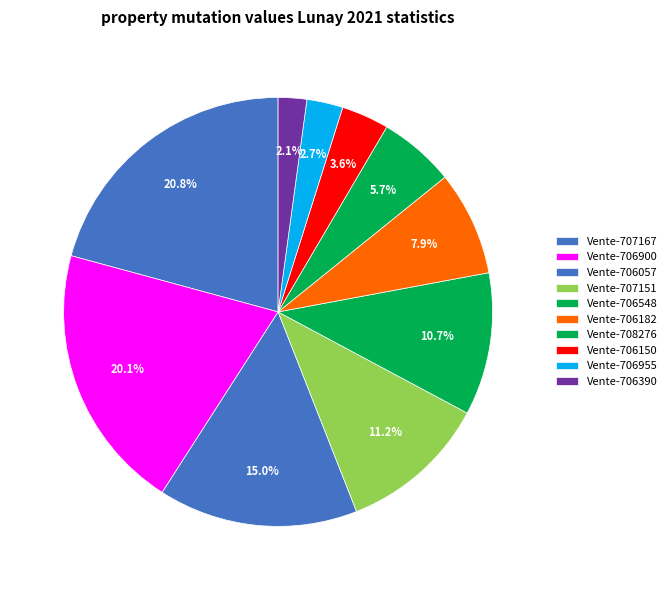

Is Vente-706548 the majority of the pie?

No